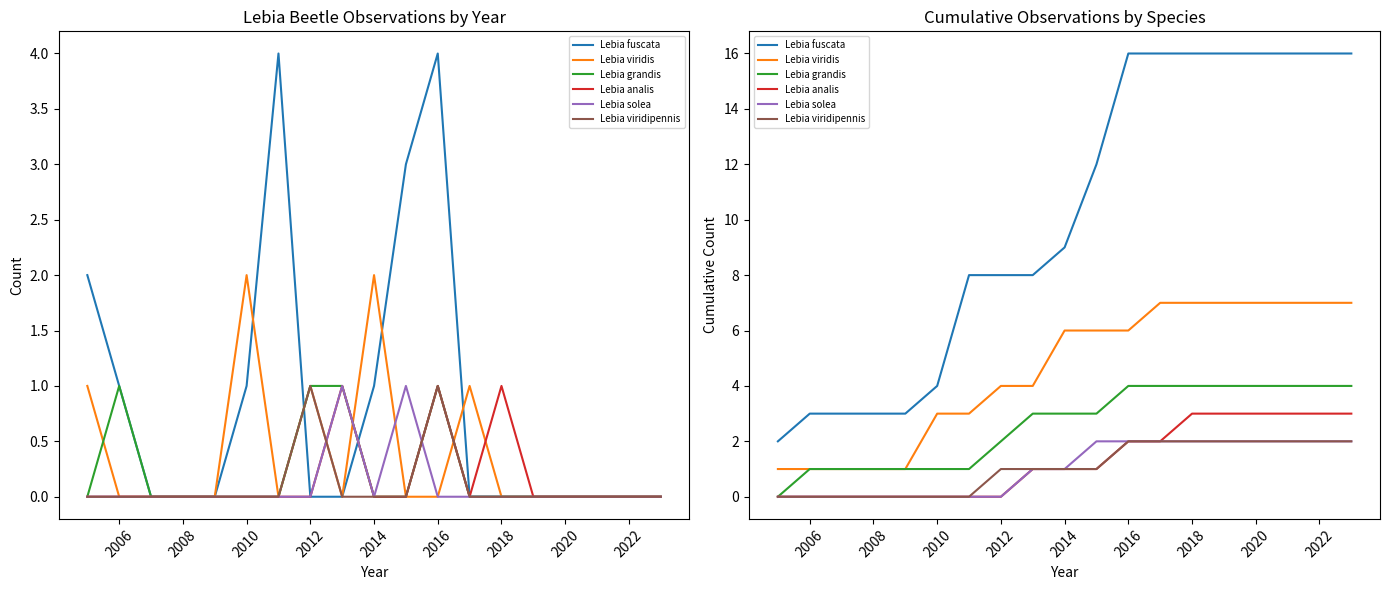

How many Lebia solea values are between 0 and 2?

19